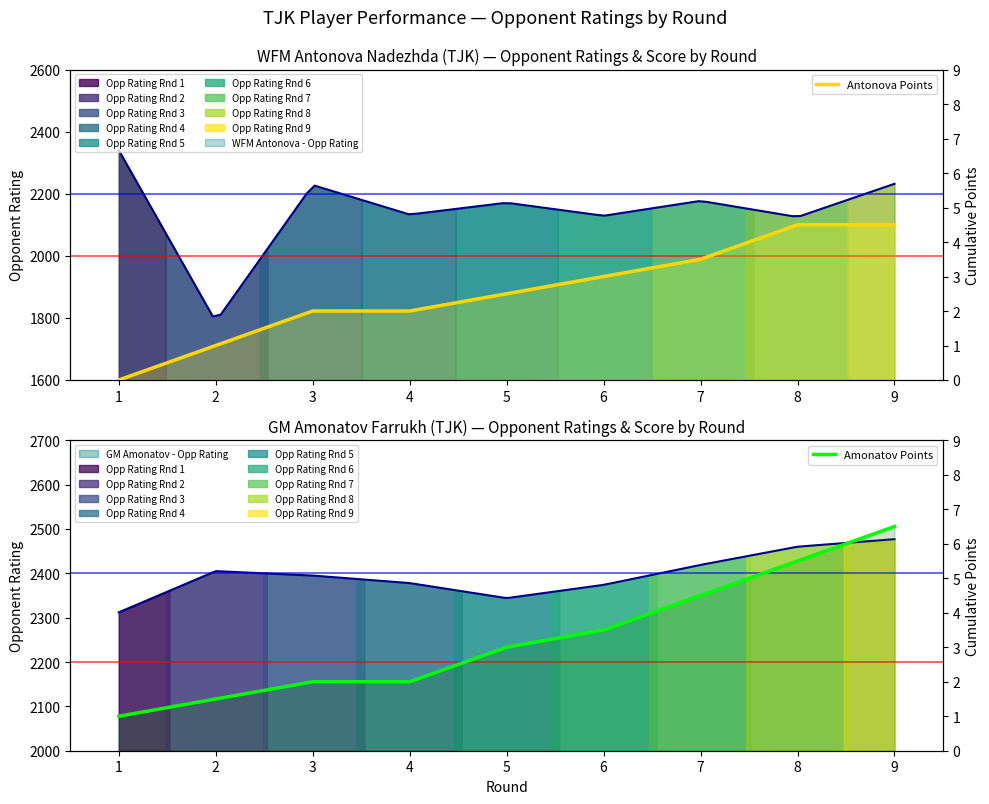

What is the sum of all Antonova Points values?

23.0